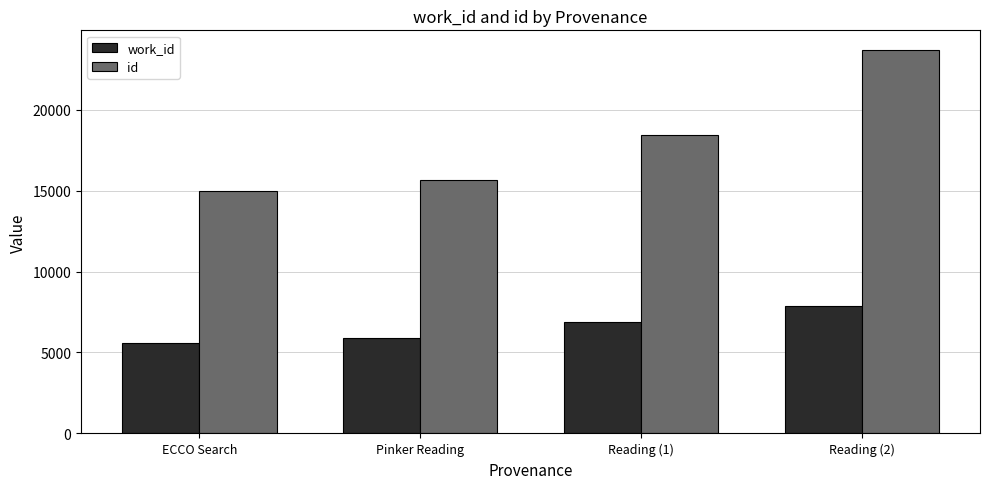

What is the total value across all series at Pinker Reading?

21569